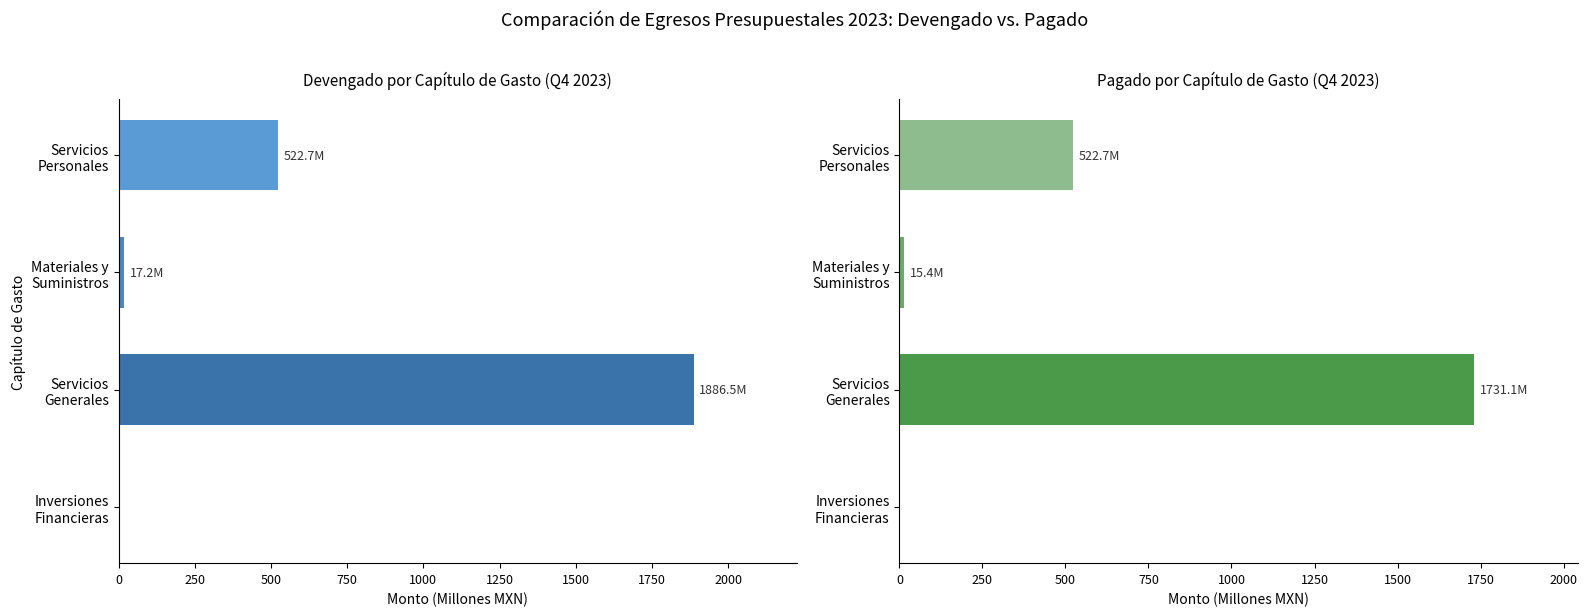

How many series are shown in this chart?

2